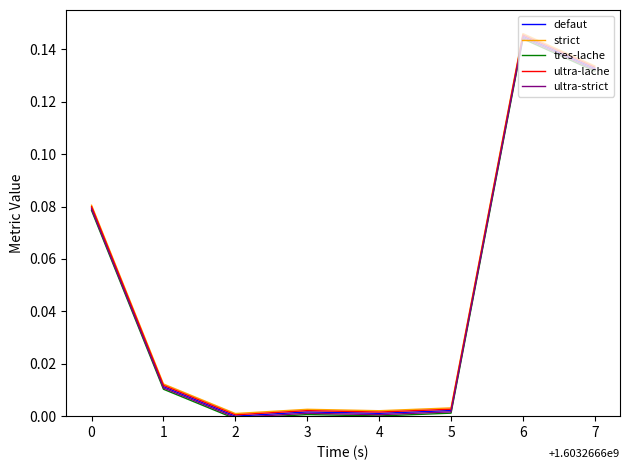

At which category is the sum across all series the highest?

6